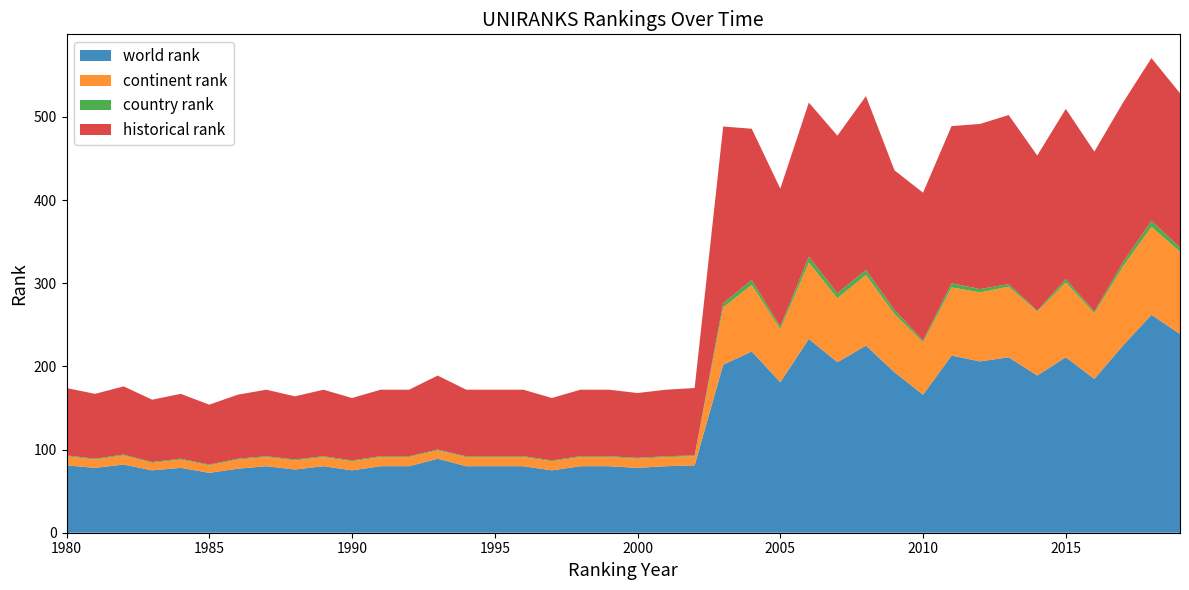

Reading right to left, transcribe all the data shown in this chart.

world rank: 239.0	262.0	225.0	185.0	211.0	189.0	211.0	206.0	213.0	166.0	193.0	225.0	205.0	233.0	181.0	218.0	202.0	81.0	80.0	78.0	80.0	80.0	75.0	80.0	80.0	80.0	89.0	80.0	80.0	75.0	80.0	76.0	80.0	77.0	72.0	78.0	75.0	82.0	78.0	81.0
continent rank: 99.0	106.0	95.0	79.0	90.0	77.0	85.0	83.0	82.0	63.0	70.0	85.0	77.0	92.0	64.0	80.0	69.0	11.0	11.0	11.0	11.0	11.0	11.0	11.0	11.0	11.0	10.0	11.0	11.0	11.0	11.0	11.0	11.0	11.0	9.0	10.0	9.0	11.0	10.0	11.0
country rank: 5.0	7.0	5.0	2.0	4.0	1.0	3.0	4.0	5.0	2.0	5.0	6.0	6.0	7.0	3.0	6.0	5.0	1.0	1.0	1.0	1.0	1.0	1.0	1.0	1.0	1.0	1.0	1.0	1.0	1.0	1.0	1.0	1.0	1.0	1.0	1.0	1.0	1.0	1.0	1.0
historical rank: 185.5	195.8	192.0	192.3	204.7	186.6	203.3	198.6	189.0	177.9	167.8	209.0	189.5	185.3	165.8	181.8	212.5	81.0	80.0	78.0	80.0	80.0	75.0	80.0	80.0	80.0	89.0	80.0	80.0	75.0	80.0	76.0	80.0	77.0	72.0	78.0	75.0	82.0	78.0	81.0